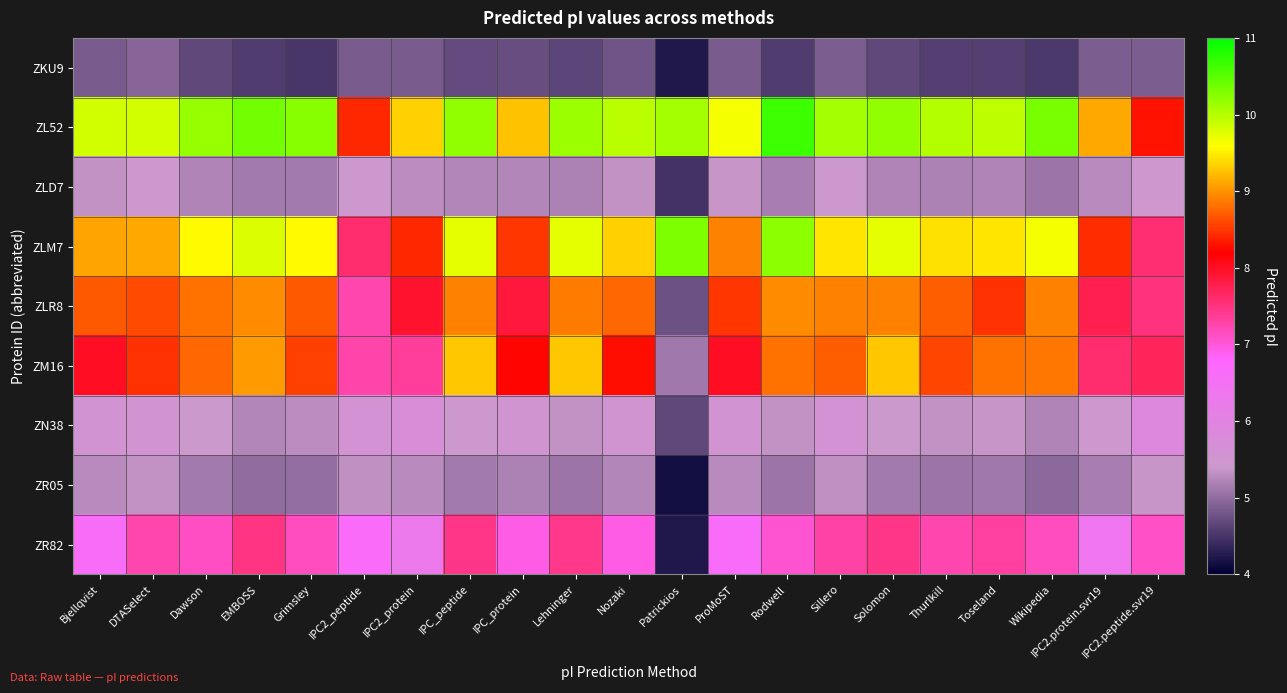

Which series has the largest total across all categories?

ZL52